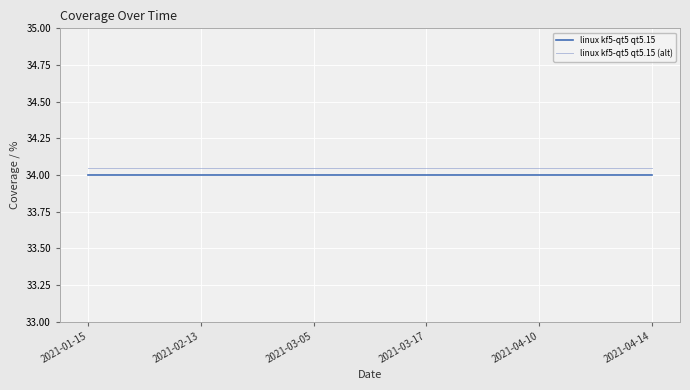

What position from the right is 2021-01-15?

6